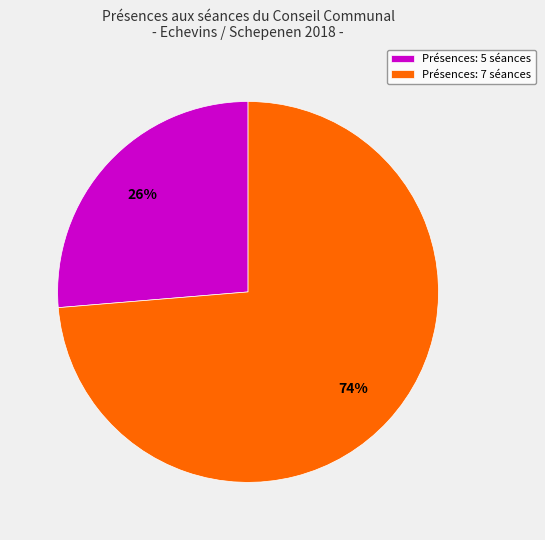

To the nearest percent, what is the average slice percentage?

50%